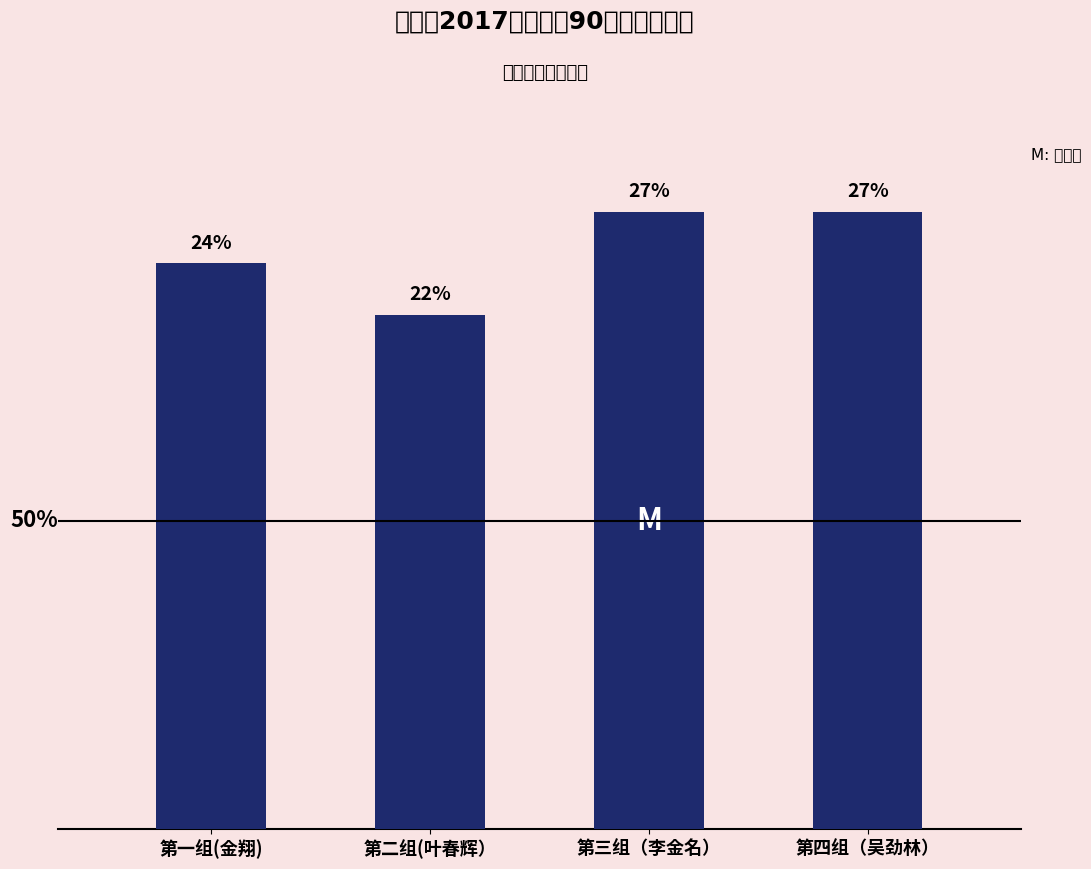

What is the difference between the values at 第一组(金翔) and 第二组(叶春辉）?

1